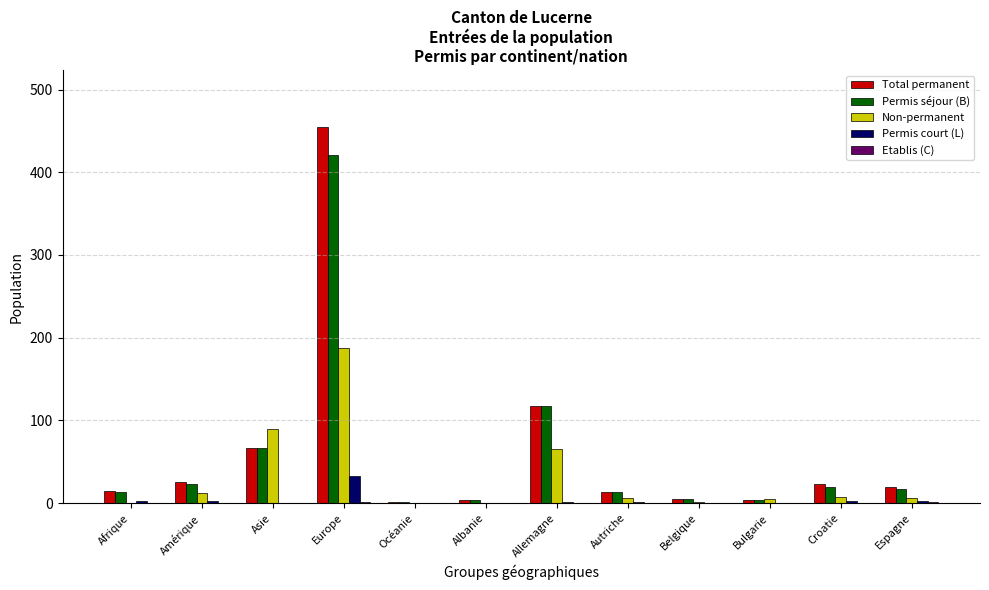

Are the bars horizontal?

No